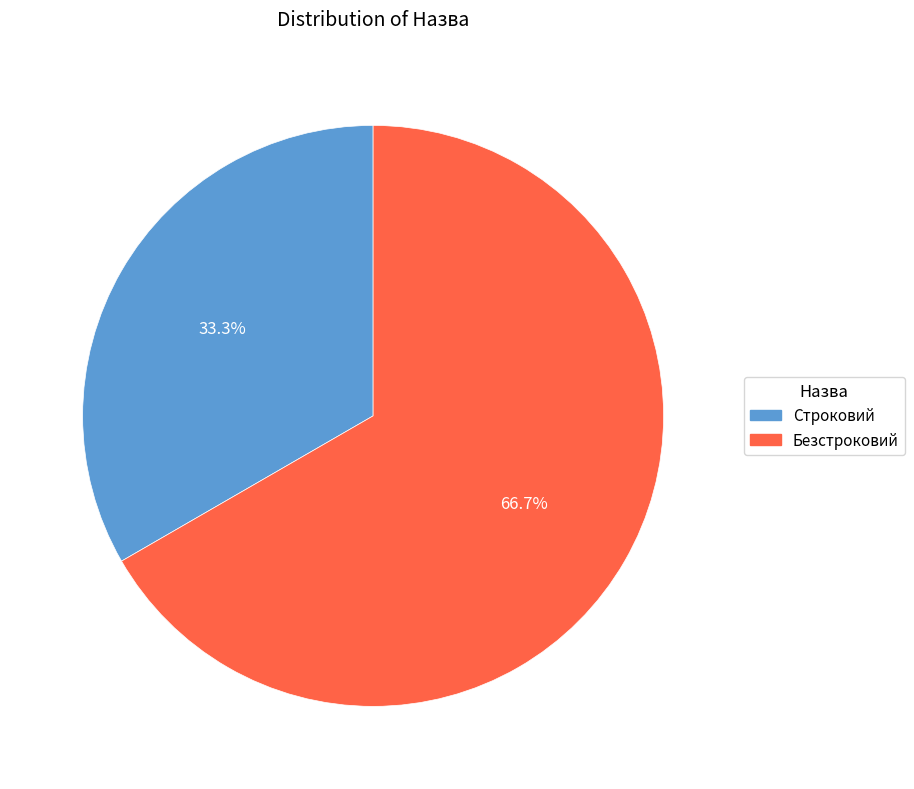

To the nearest percent, what portion does Строковий represent?

33%